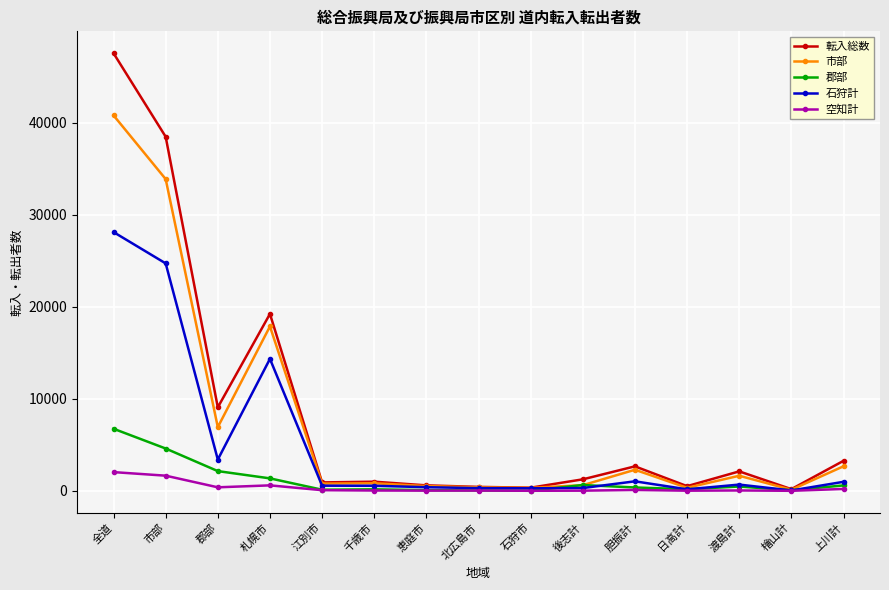

The 石狩計 series shows 18819 at 札幌市. True or false?

False